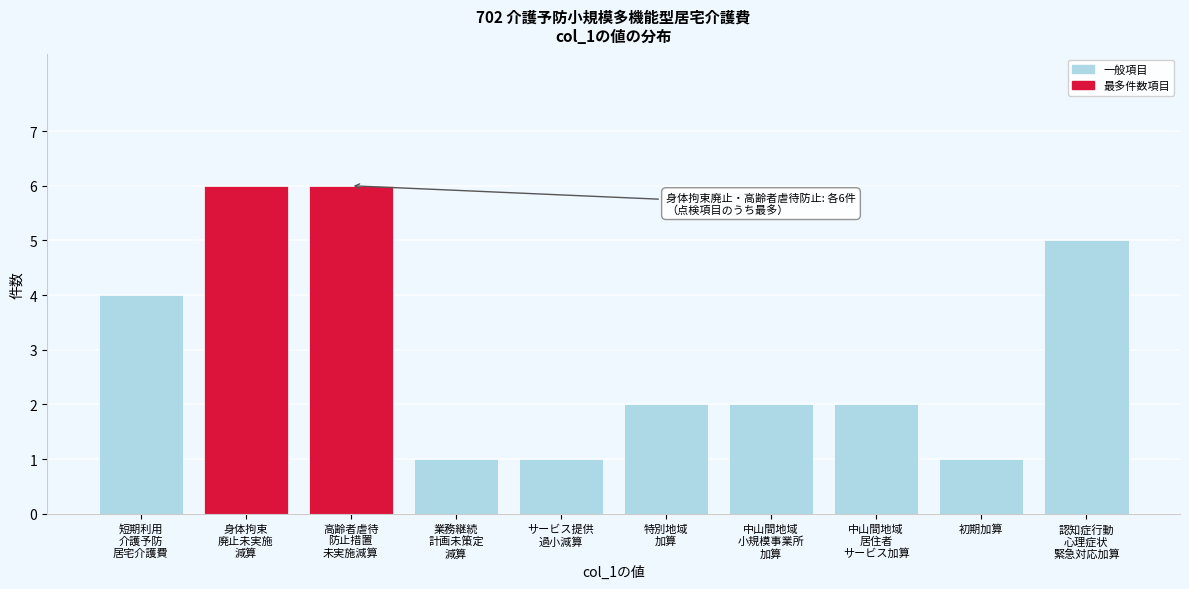

Reading left to right, extract all data points from this chart.

4	6	6	1	1	2	2	2	1	5